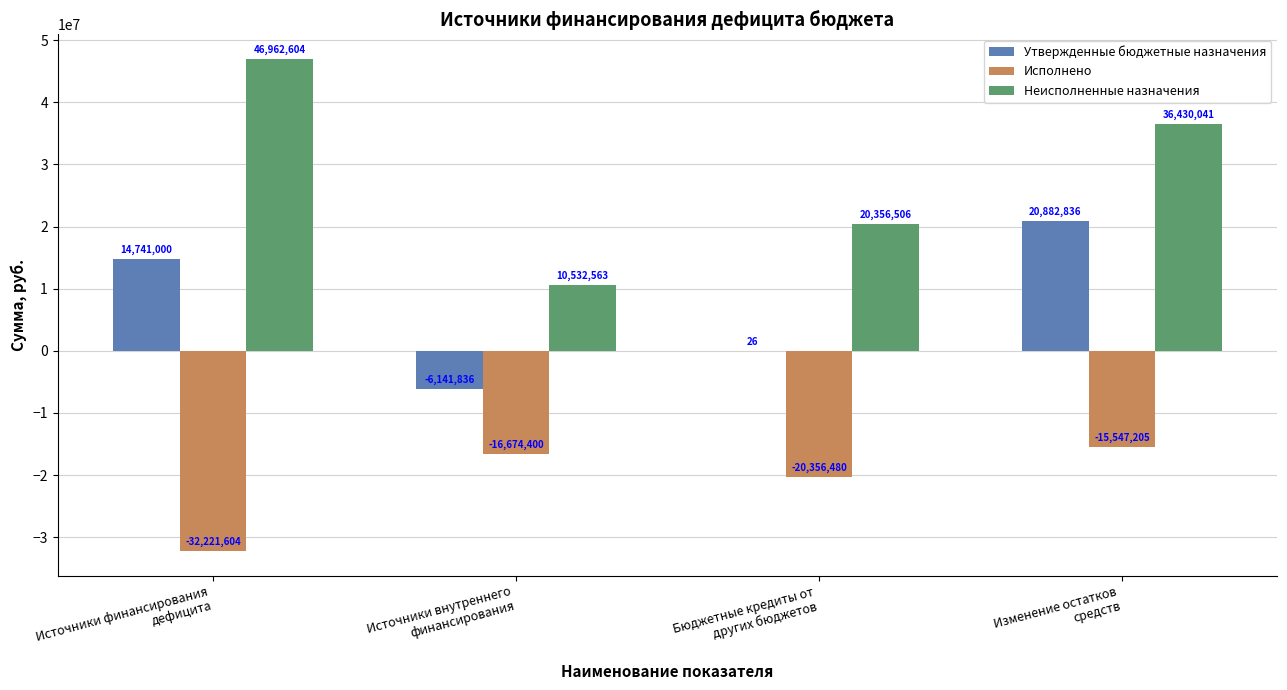

What is the sum of all Исполнено values?

-84799689.0